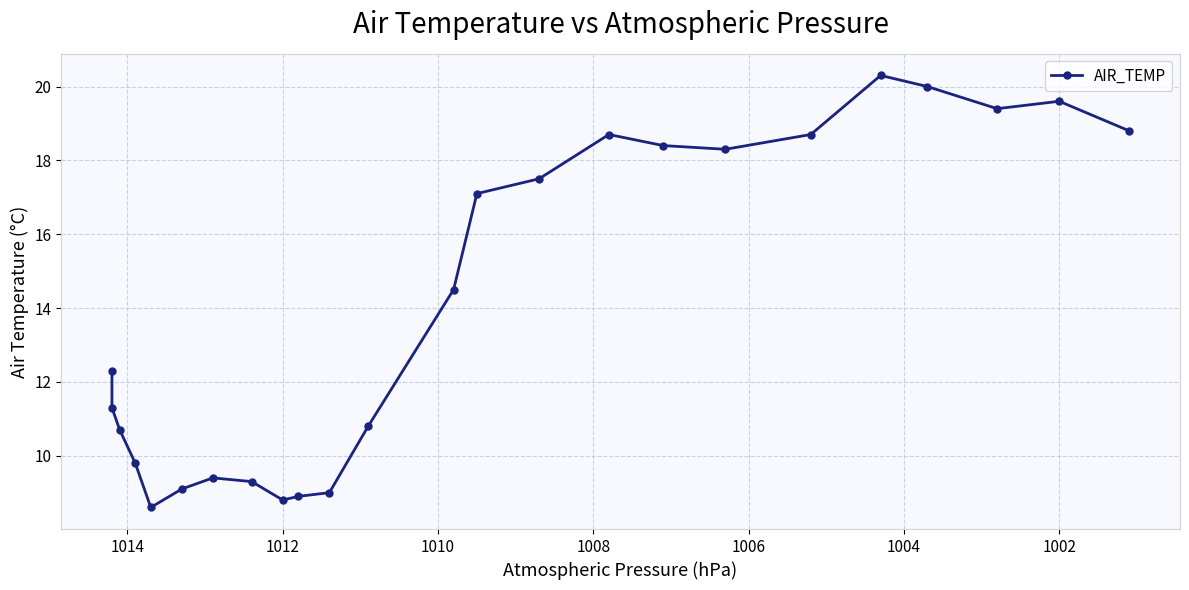

Does the chart have visible grid lines?

Yes